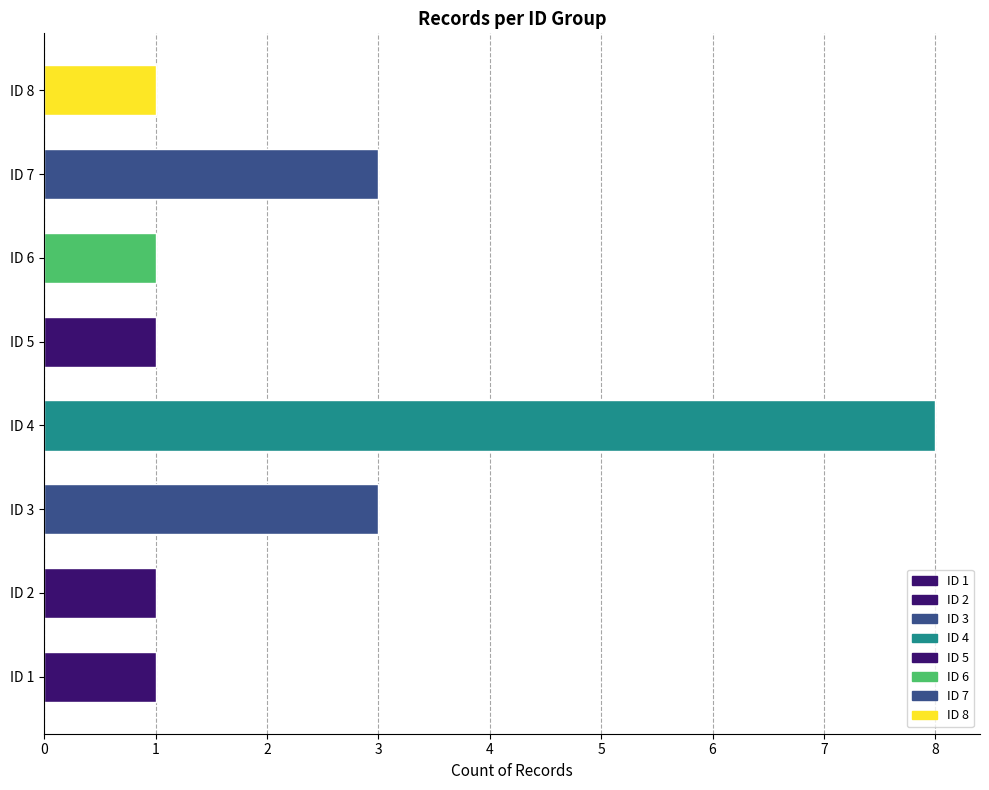

True or false: Has Periodic Report has a value of 1 at ID 2.

False